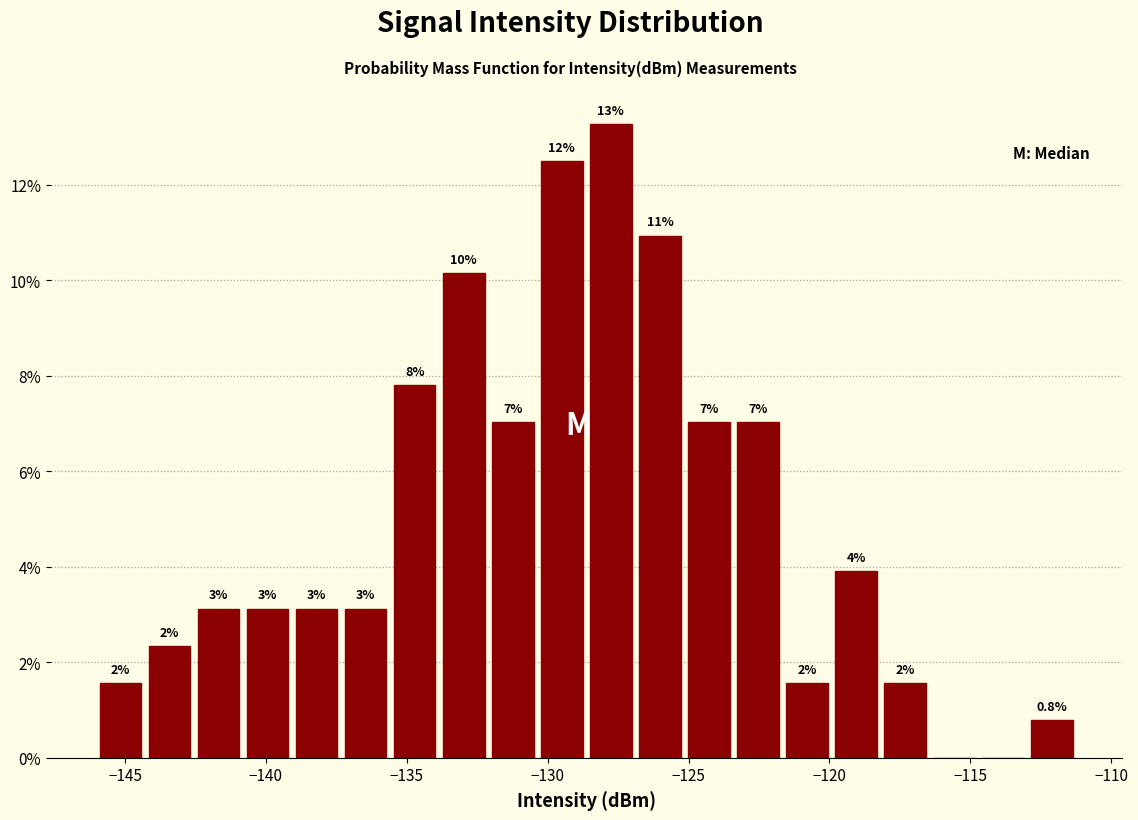

Read against the x-axis, roughly where is the centre of the tallest bar?

-128.0